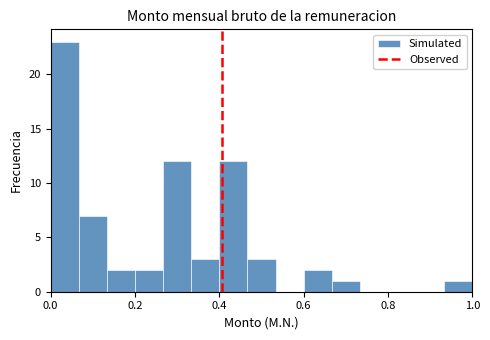

Around what value on the x-axis is the tallest bar? Give the approximate position of its centre, as read against the axis.

0.04